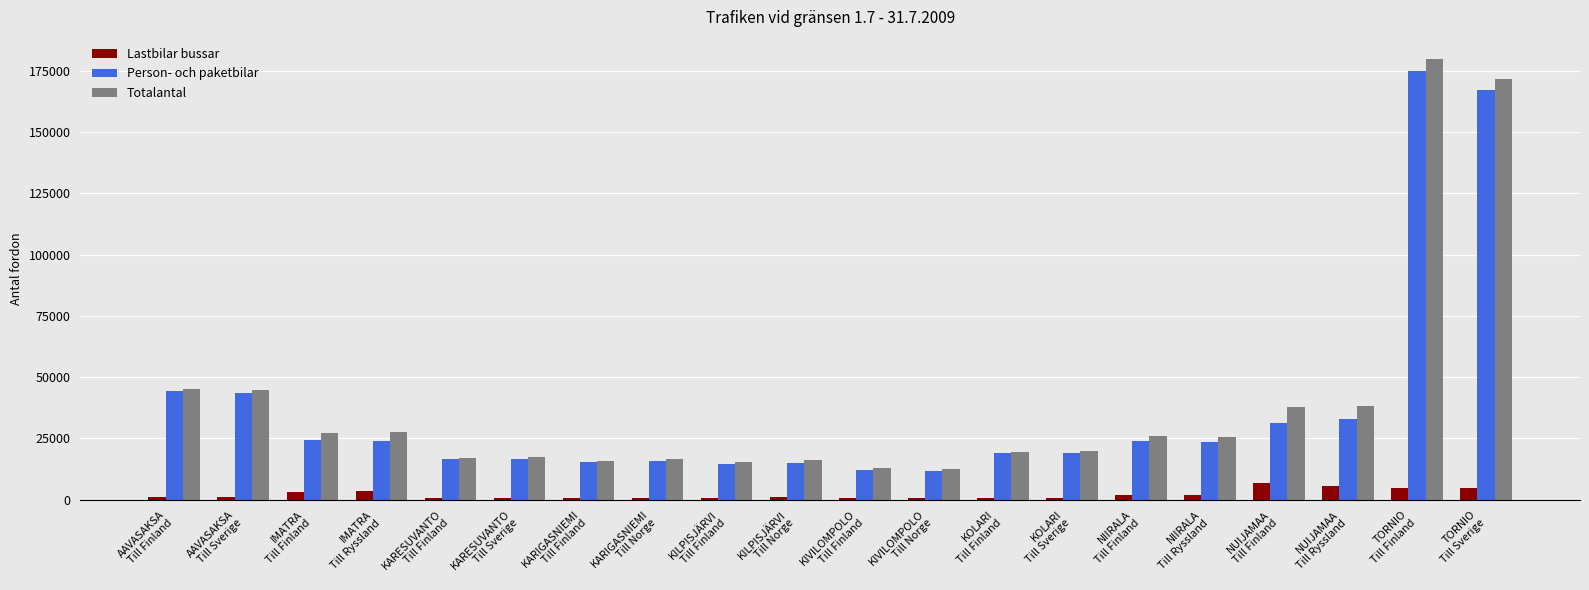

Which series has the largest range (max minus min)?

Totalantal